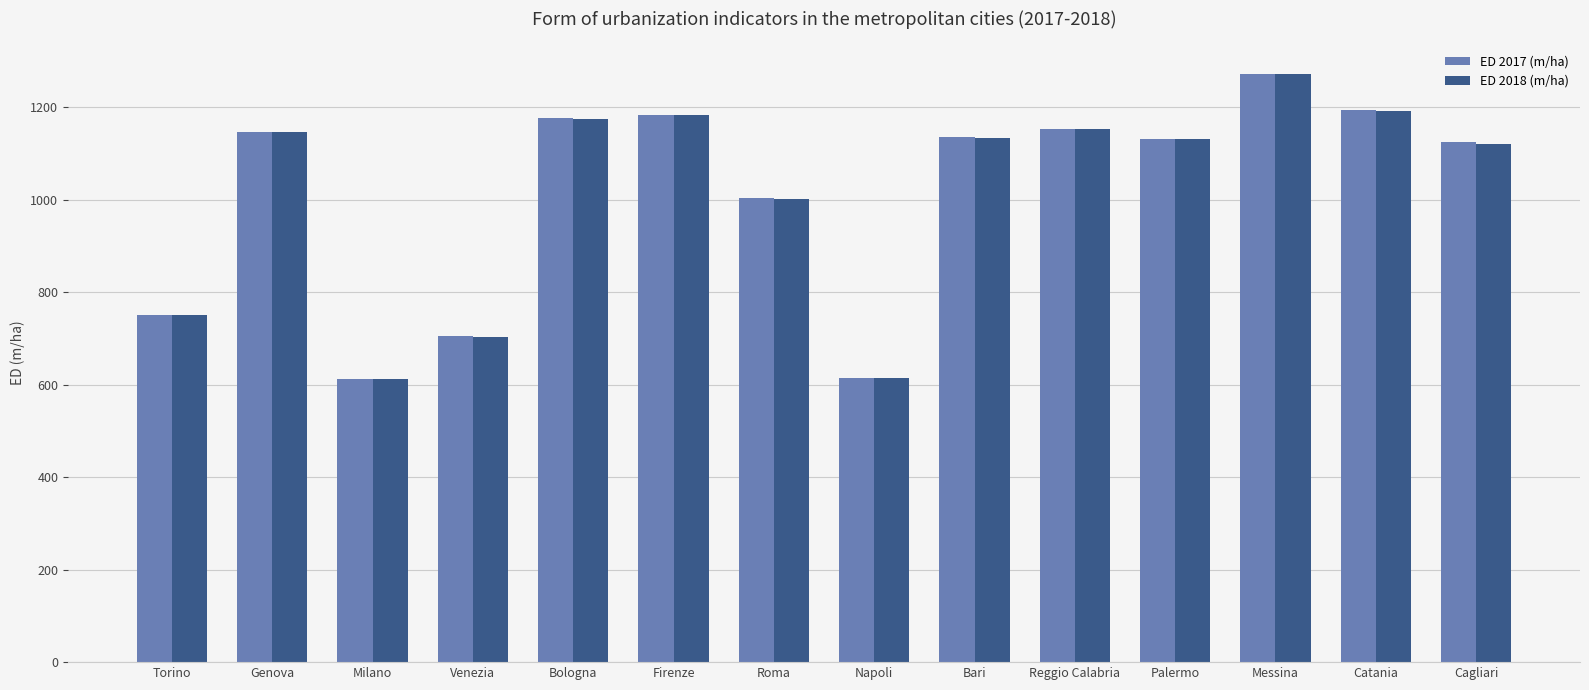

The value of ED 2018 (m/ha) at Cagliari is 1575.5. True or false?

False